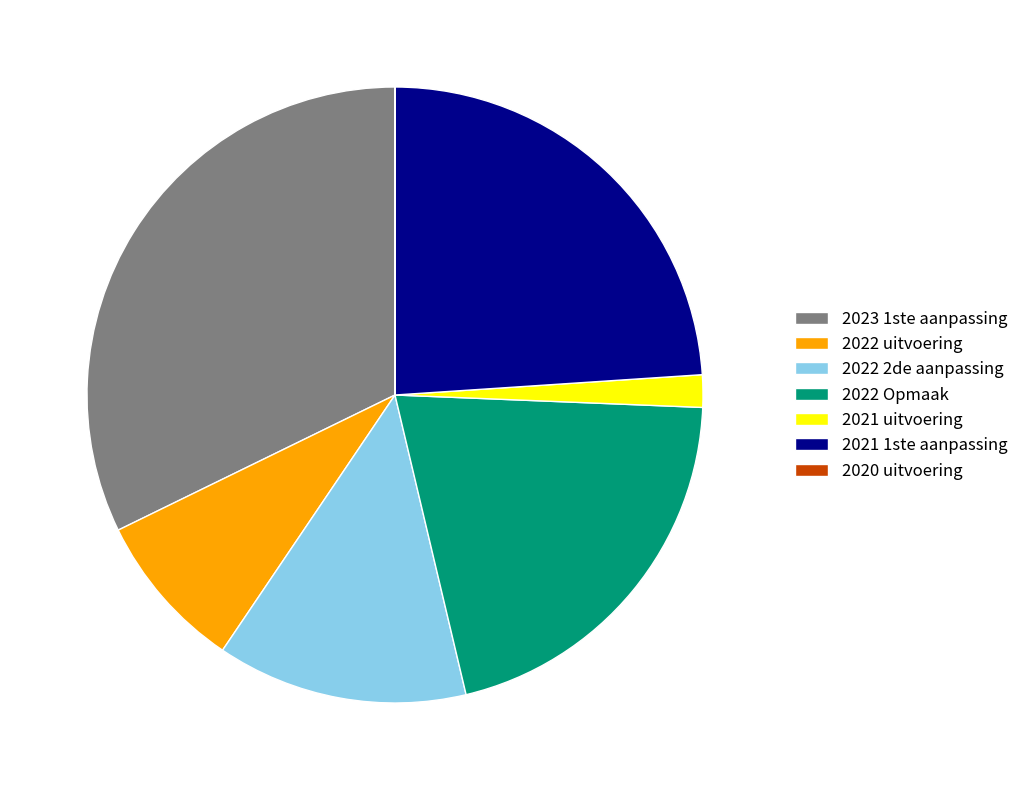

Approximately how many times larger is the value at 2021 1ste aanpassing compared to 2022 uitvoering?

2.9